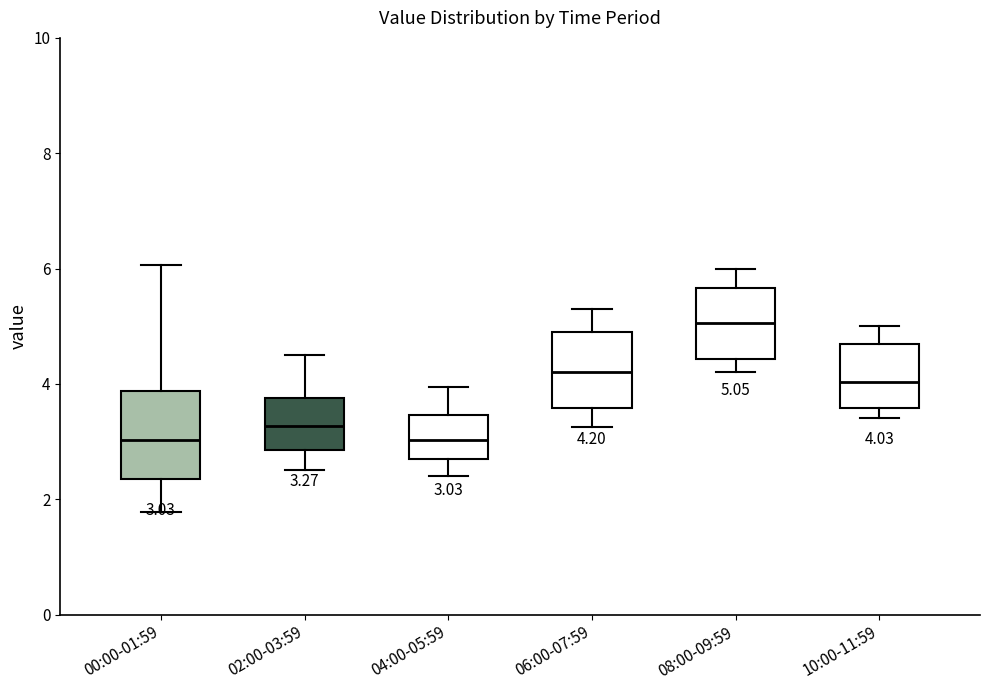

Which box's median line is the highest?

08:00-09:59